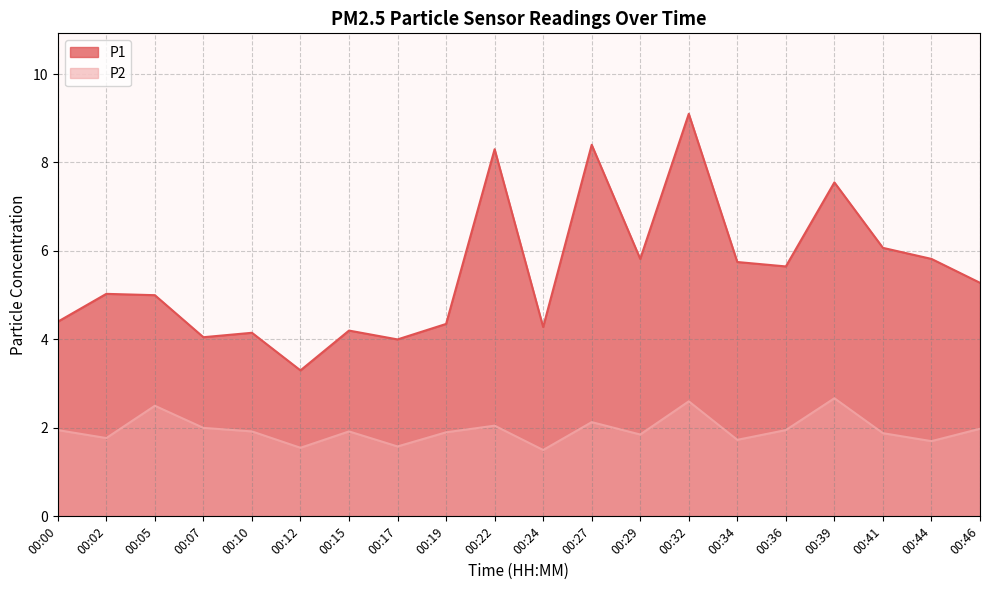

At which category does P1 reach its first local valley?

00:07